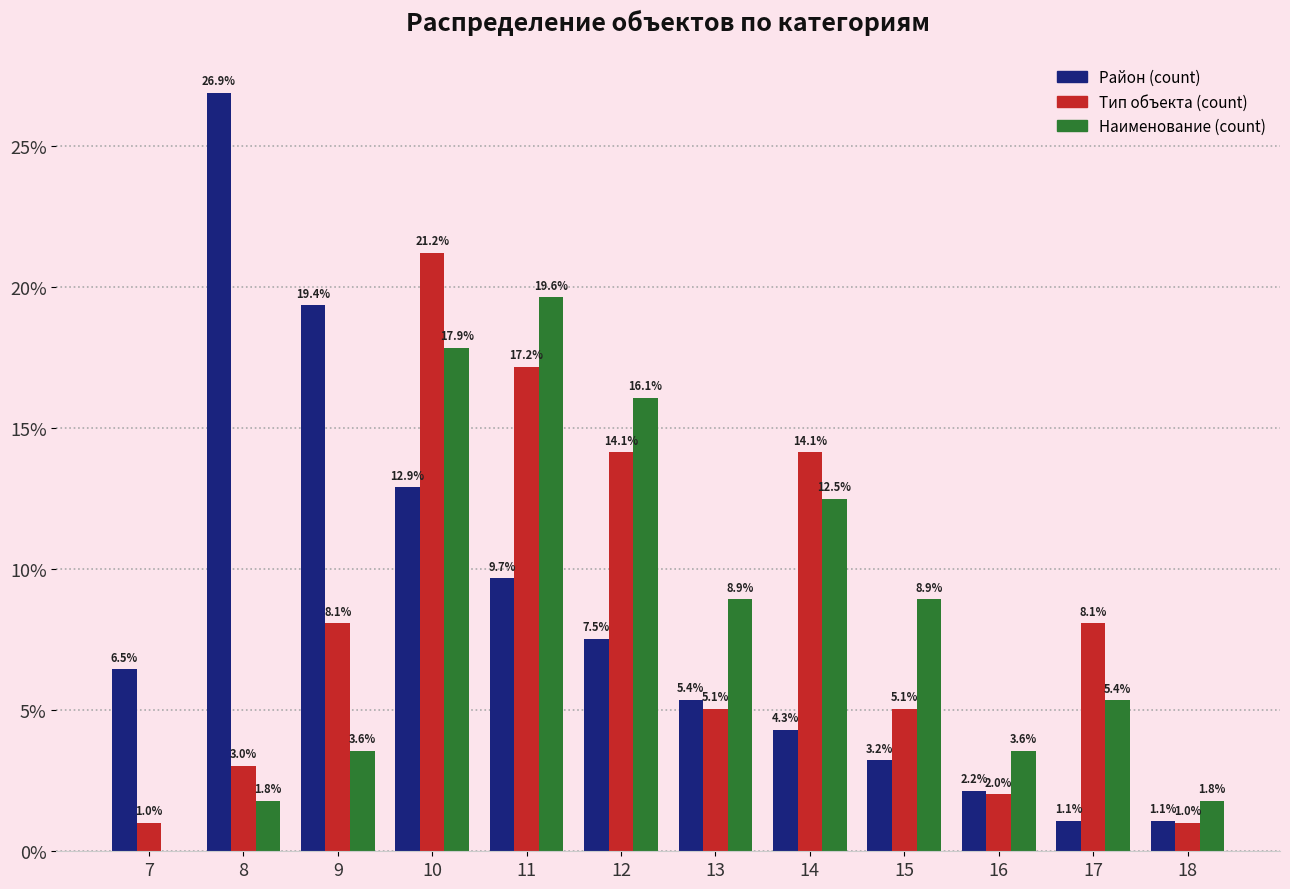

Reading left to right, transcribe all the data shown in this chart.

Район (count): 7=6.5	8=26.9	9=19.4	10=12.9	11=9.7	12=7.5	13=5.4	14=4.3	15=3.2	16=2.2	17=1.1	18=1.1
Тип объекта (count): 7=1.0	8=3.0	9=8.1	10=21.2	11=17.2	12=14.1	13=5.1	14=14.1	15=5.1	16=2.0	17=8.1	18=1.0
Наименование (count): 7=0.0	8=1.8	9=3.6	10=17.9	11=19.6	12=16.1	13=8.9	14=12.5	15=8.9	16=3.6	17=5.4	18=1.8